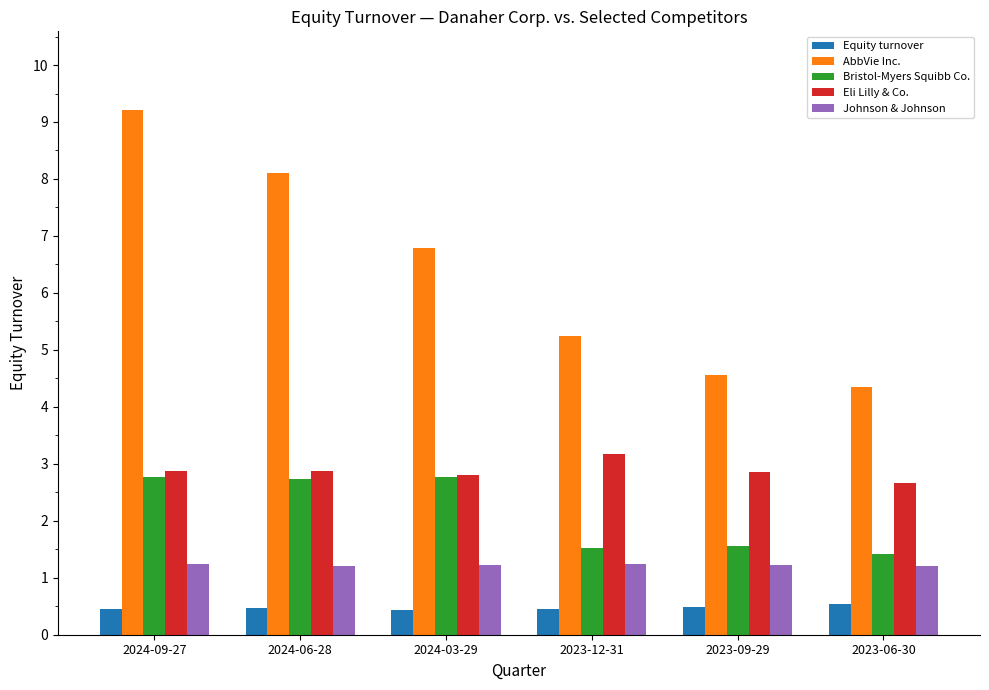

What is the sum of the AbbVie Inc. values at 2023-09-29 and 2023-06-30?

8.9